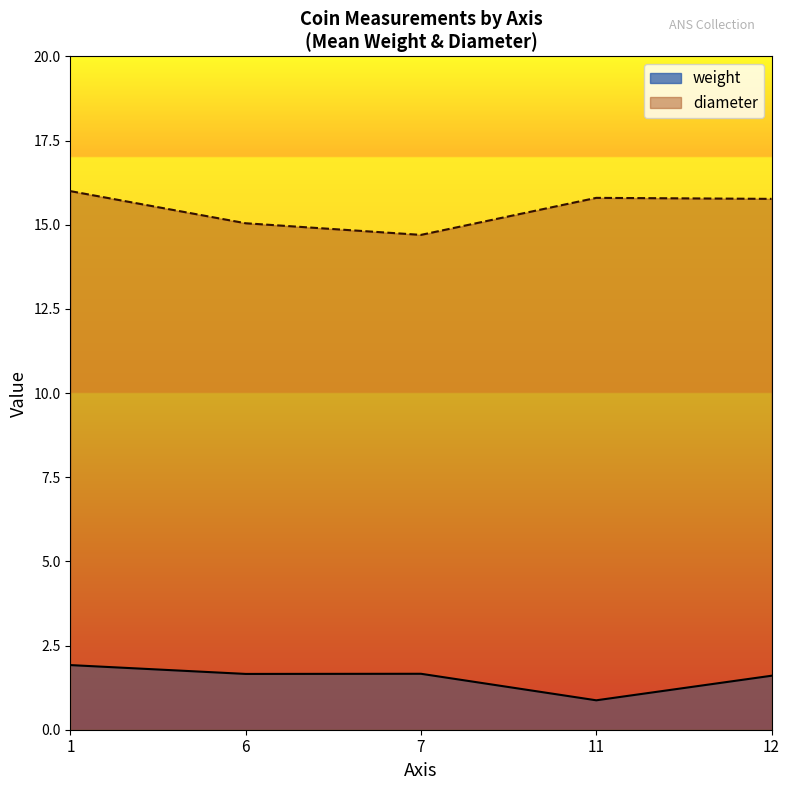

What is the sum of all diameter values?

77.3